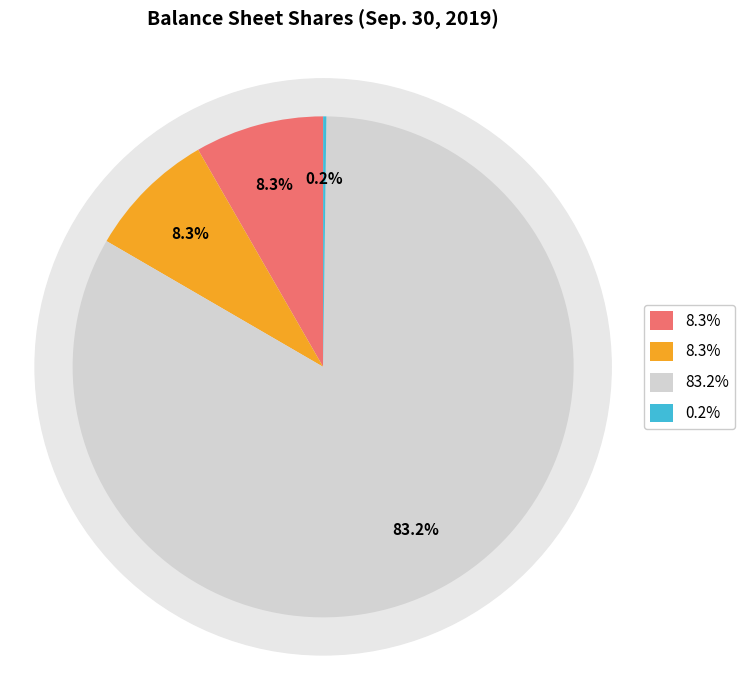

To the nearest percent, what portion does Common stock, shares authorized represent?

83%